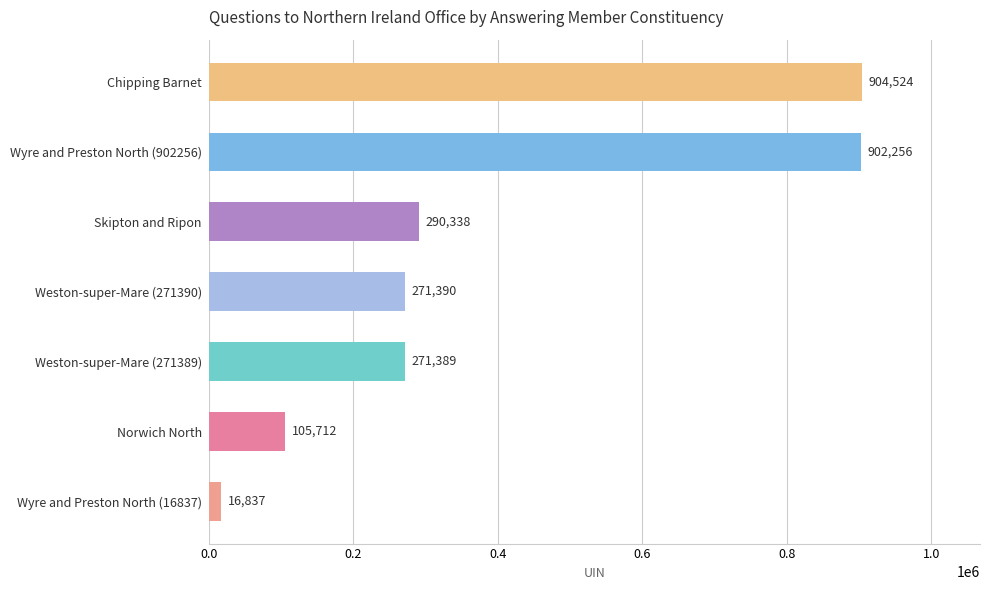

Is it true that the value at Wyre and Preston North (16837) is 16837?

True